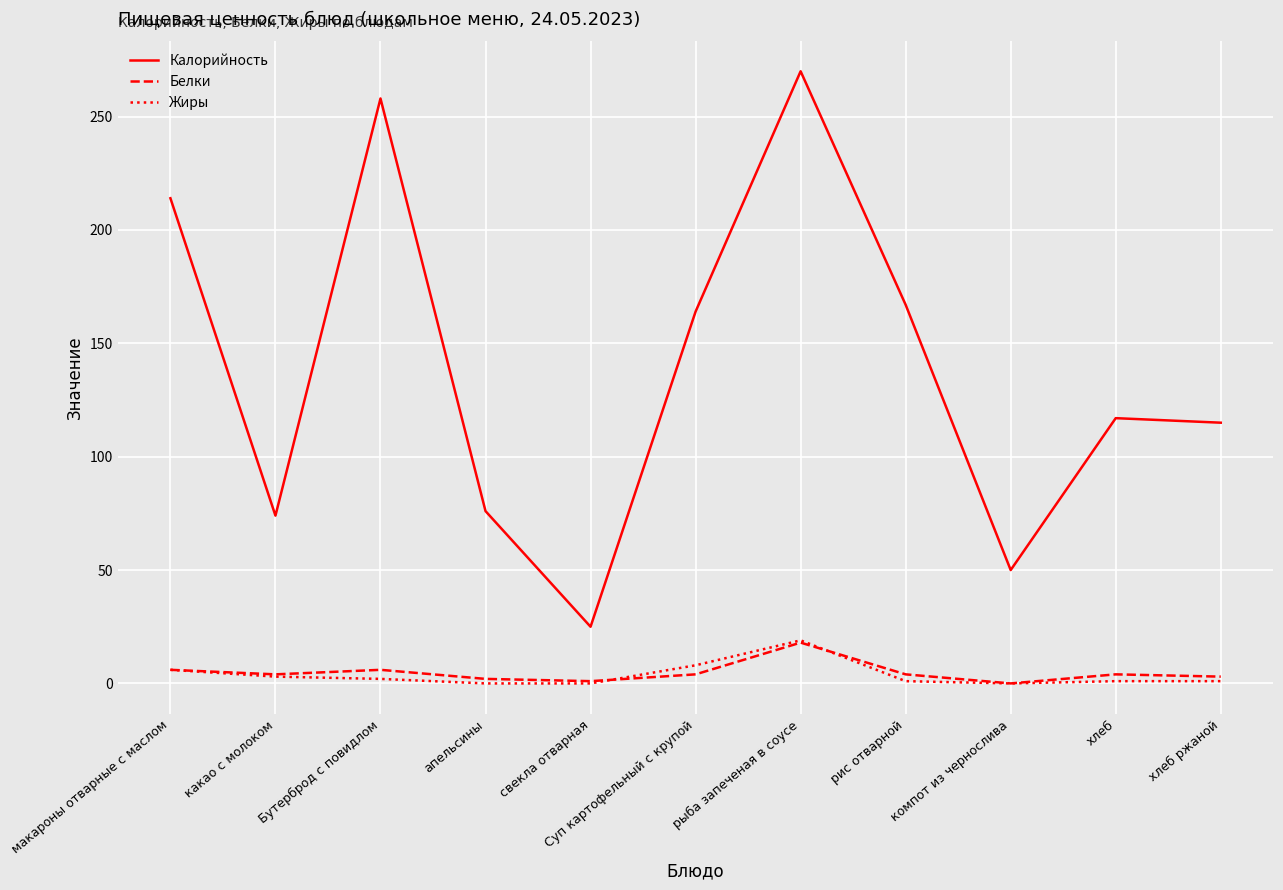

At which label does Жиры first exceed 1?

макароны отварные с маслом